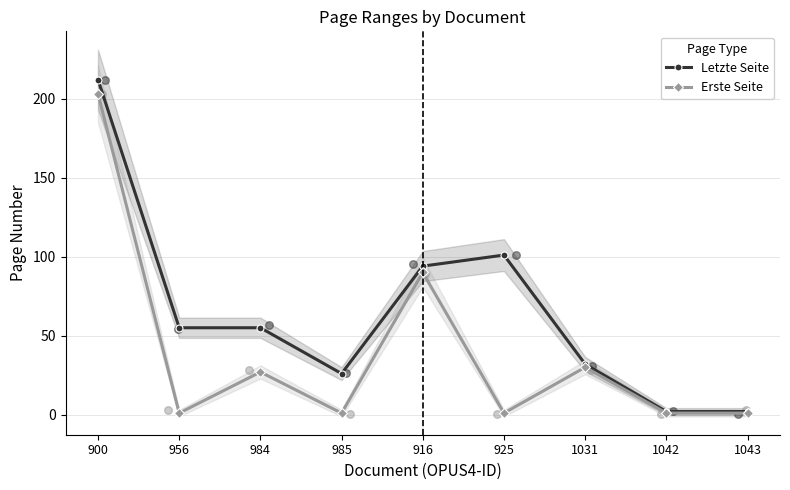

Which series has the largest Y range (max minus min)?

Letzte Seite